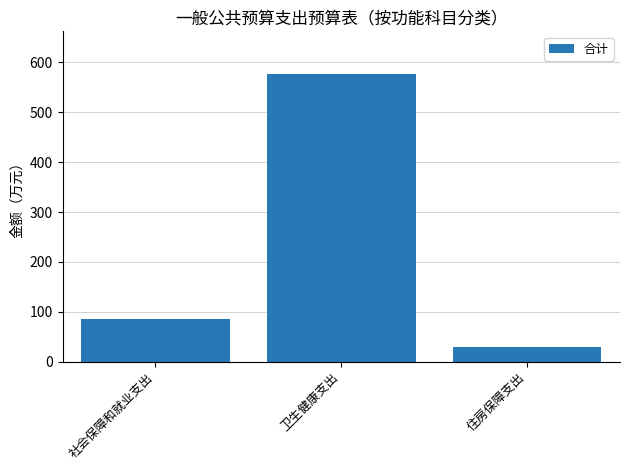

What is the change in value from 社会保障和就业支出 to 卫生健康支出?

+489.8